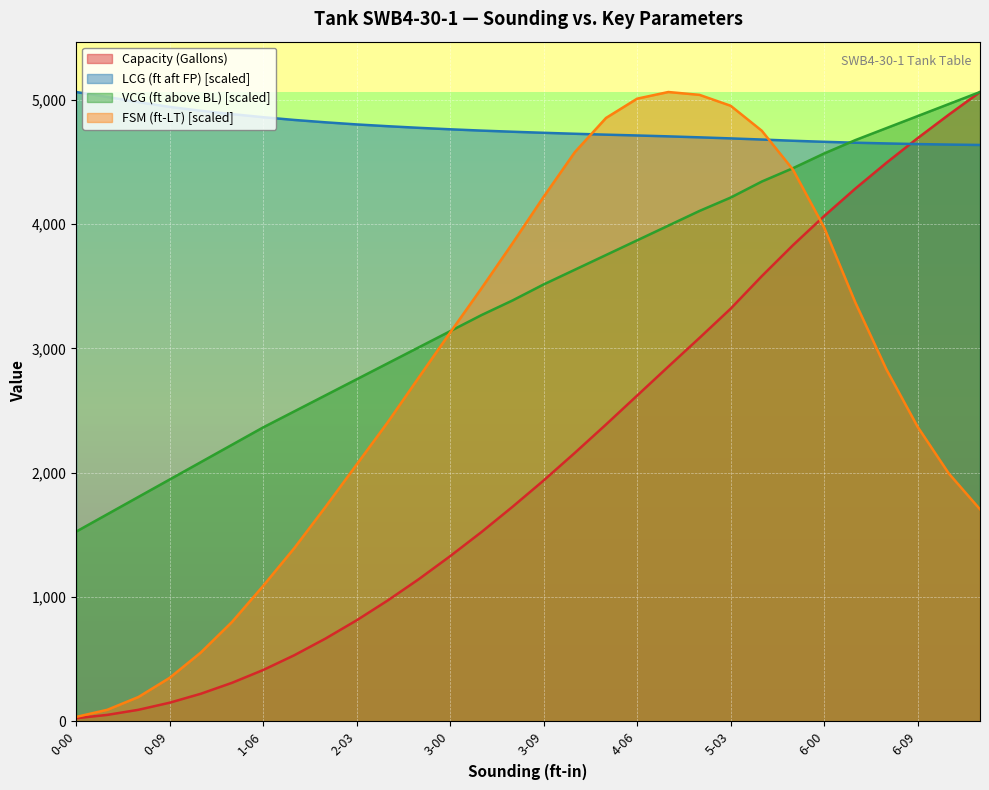

What is the average value of the VCG (ft above BL) series?

3398.6